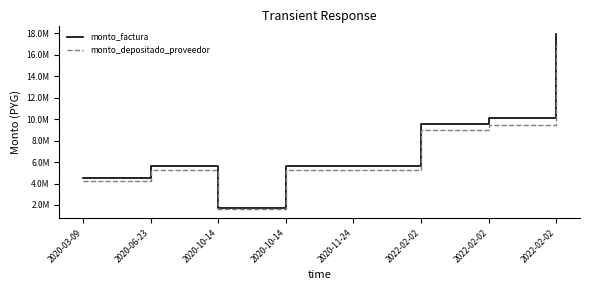

Reading left to right, extract all data points from this chart.

monto_factura: 4480000	5600000	1680000	5600000	5600000	9520000	10080000	17920000
monto_depositado_proveedor: 4219834	5274793	1582438	5274793	5274793	8967147	9494627	16879337